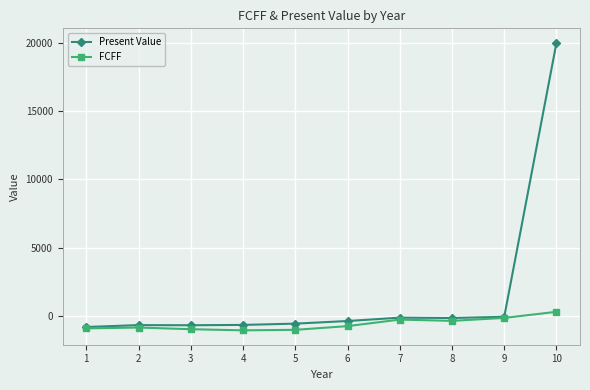

Does the chart have visible grid lines?

Yes